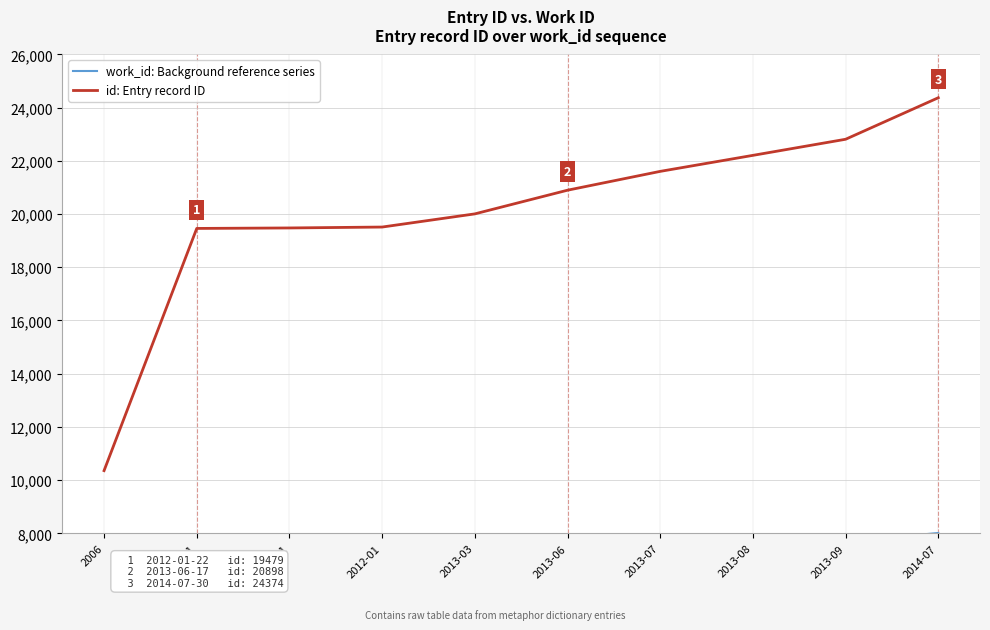

What is the difference between the maximum and minimum values in the id: Entry record ID series?

14018